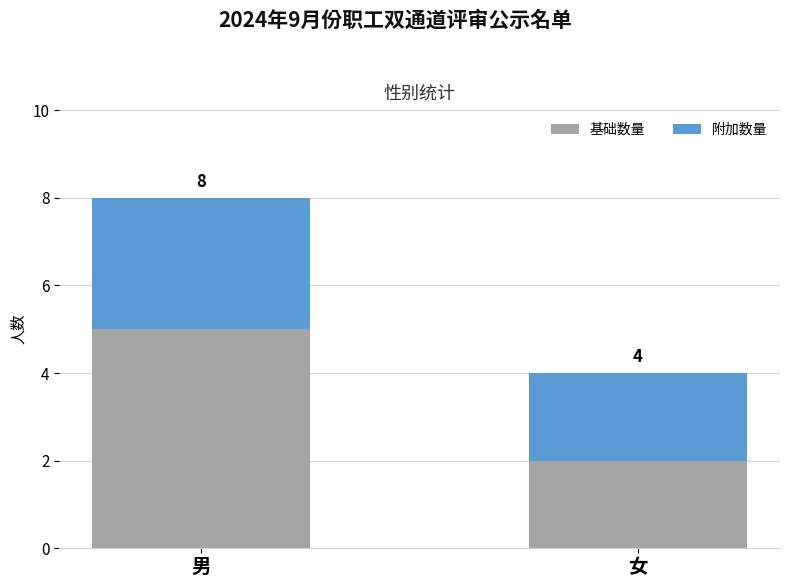

What is the average value of the 基础数量 series?

4